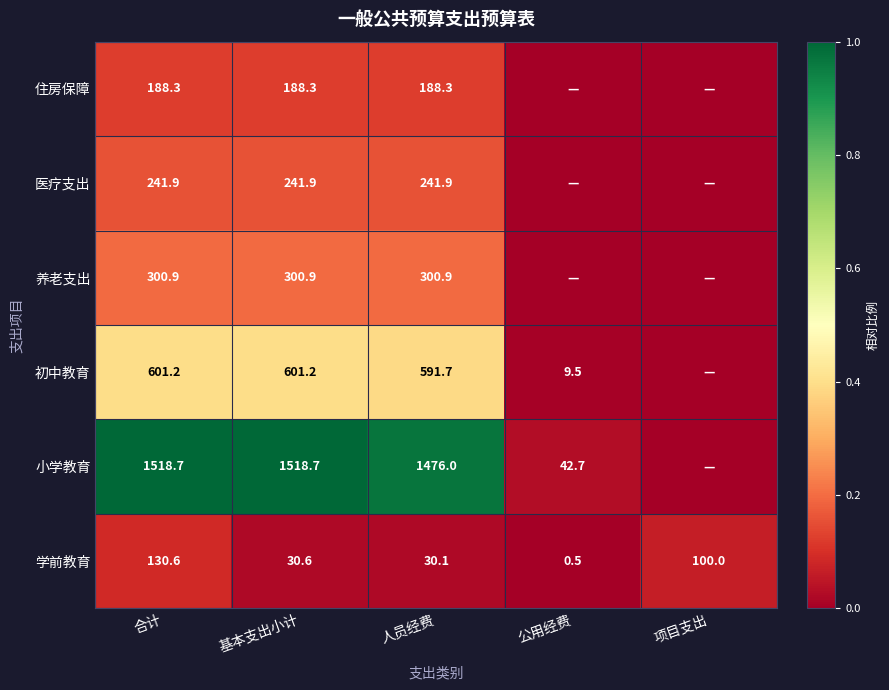

At 人员经费, list the series in order from smallest to largest.

学前教育, 住房保障, 医疗支出, 养老支出, 初中教育, 小学教育